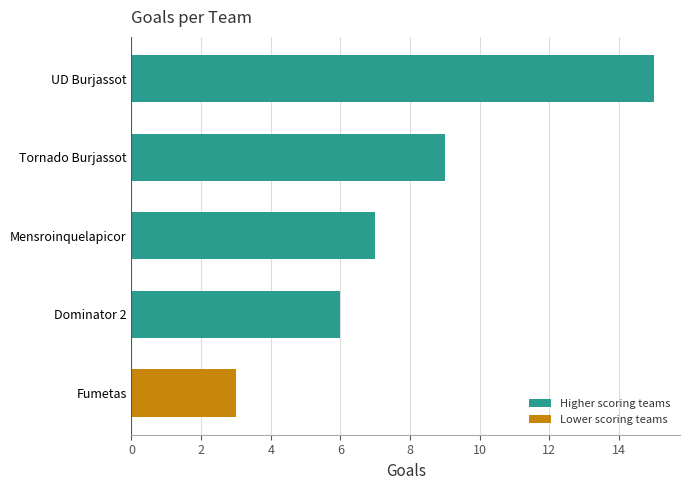

Where is the data nearest to the value 9?

Tornado Burjassot